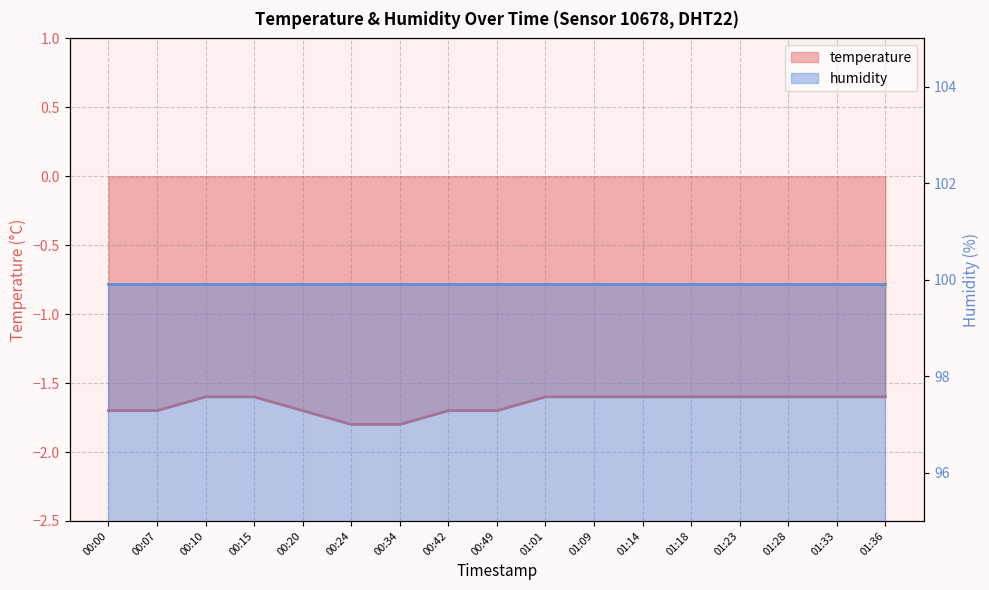

Between 00:24 and 00:00, which is larger?

00:00